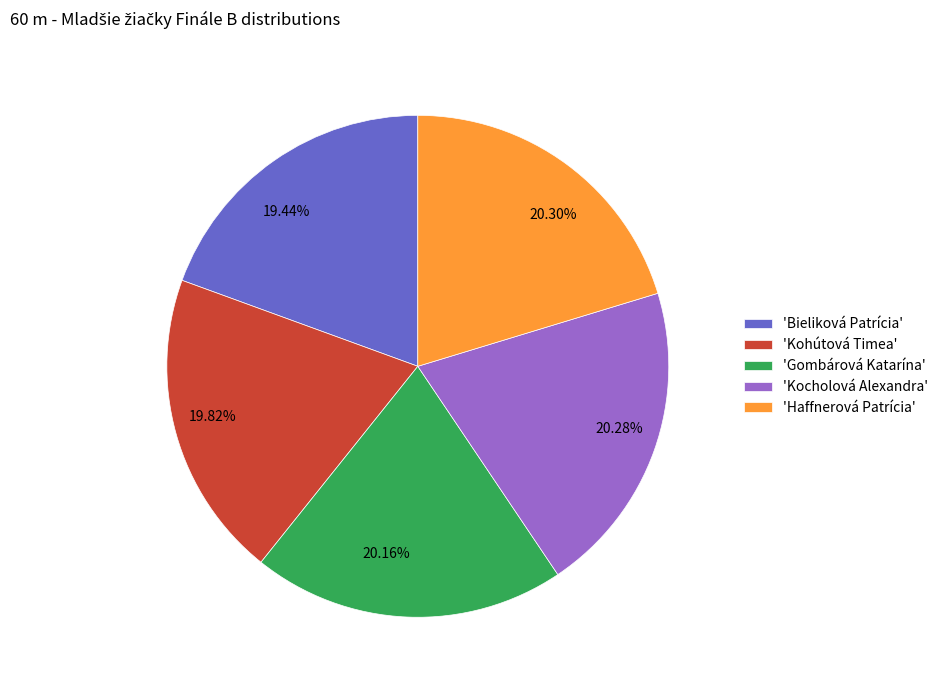

Does 19.82% represent more than half of the total?

No